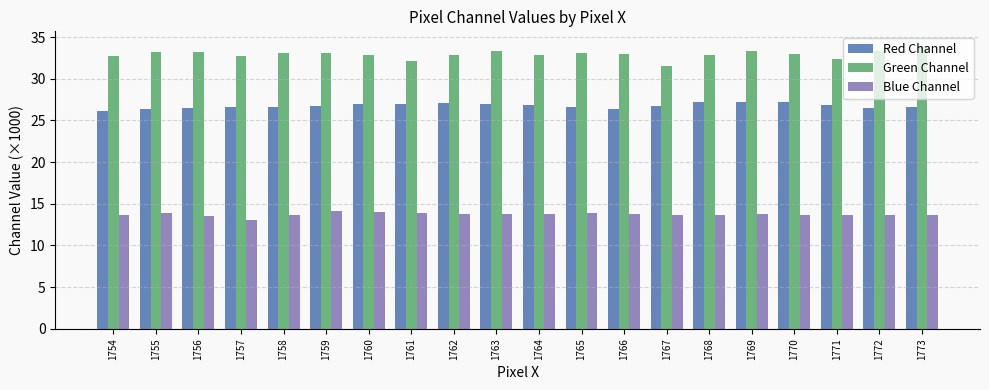

True or false: Red Channel has a value of 35.3 at 1760.

False